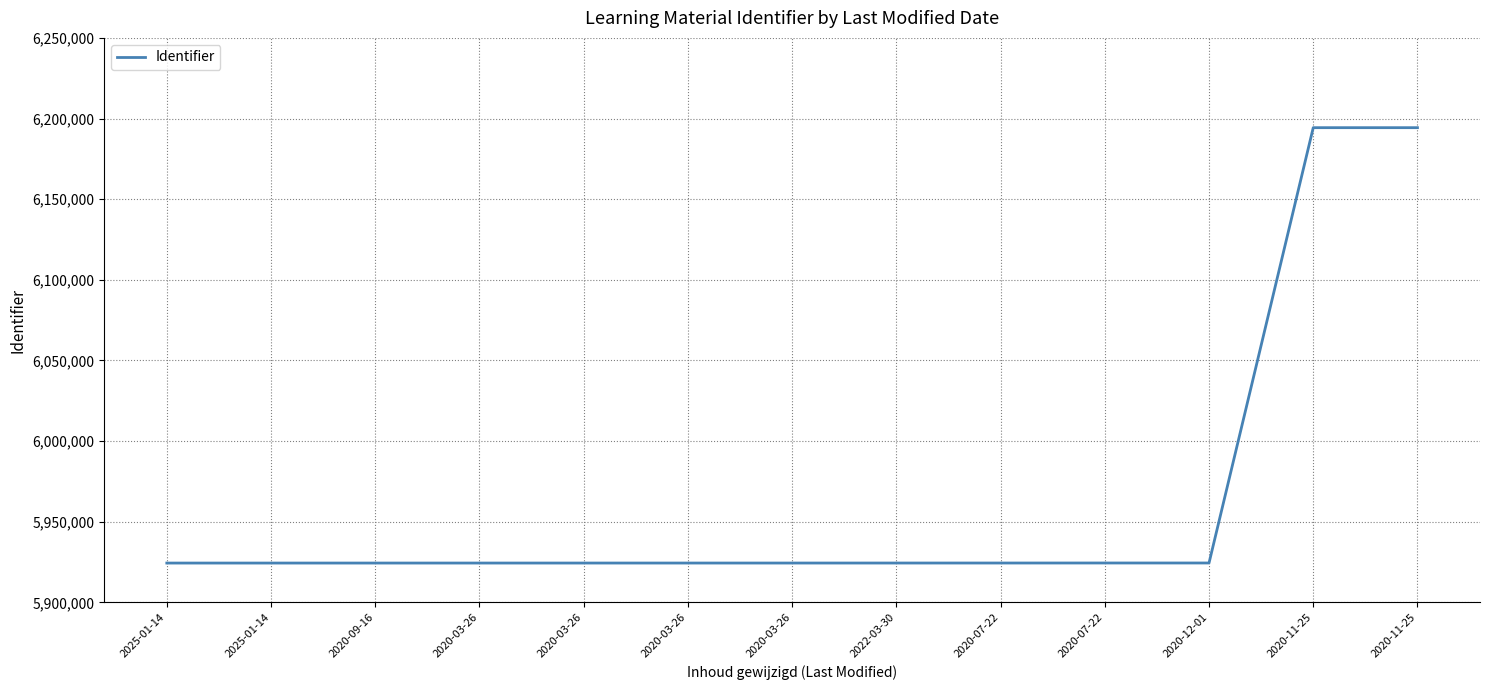

Which has a higher value, 2020-03-26 or 2020-07-22?

2020-07-22